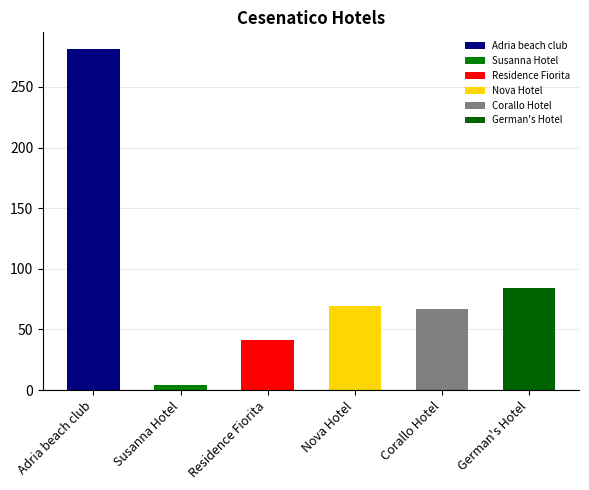

What is the value of the 1st bar from the left?

281